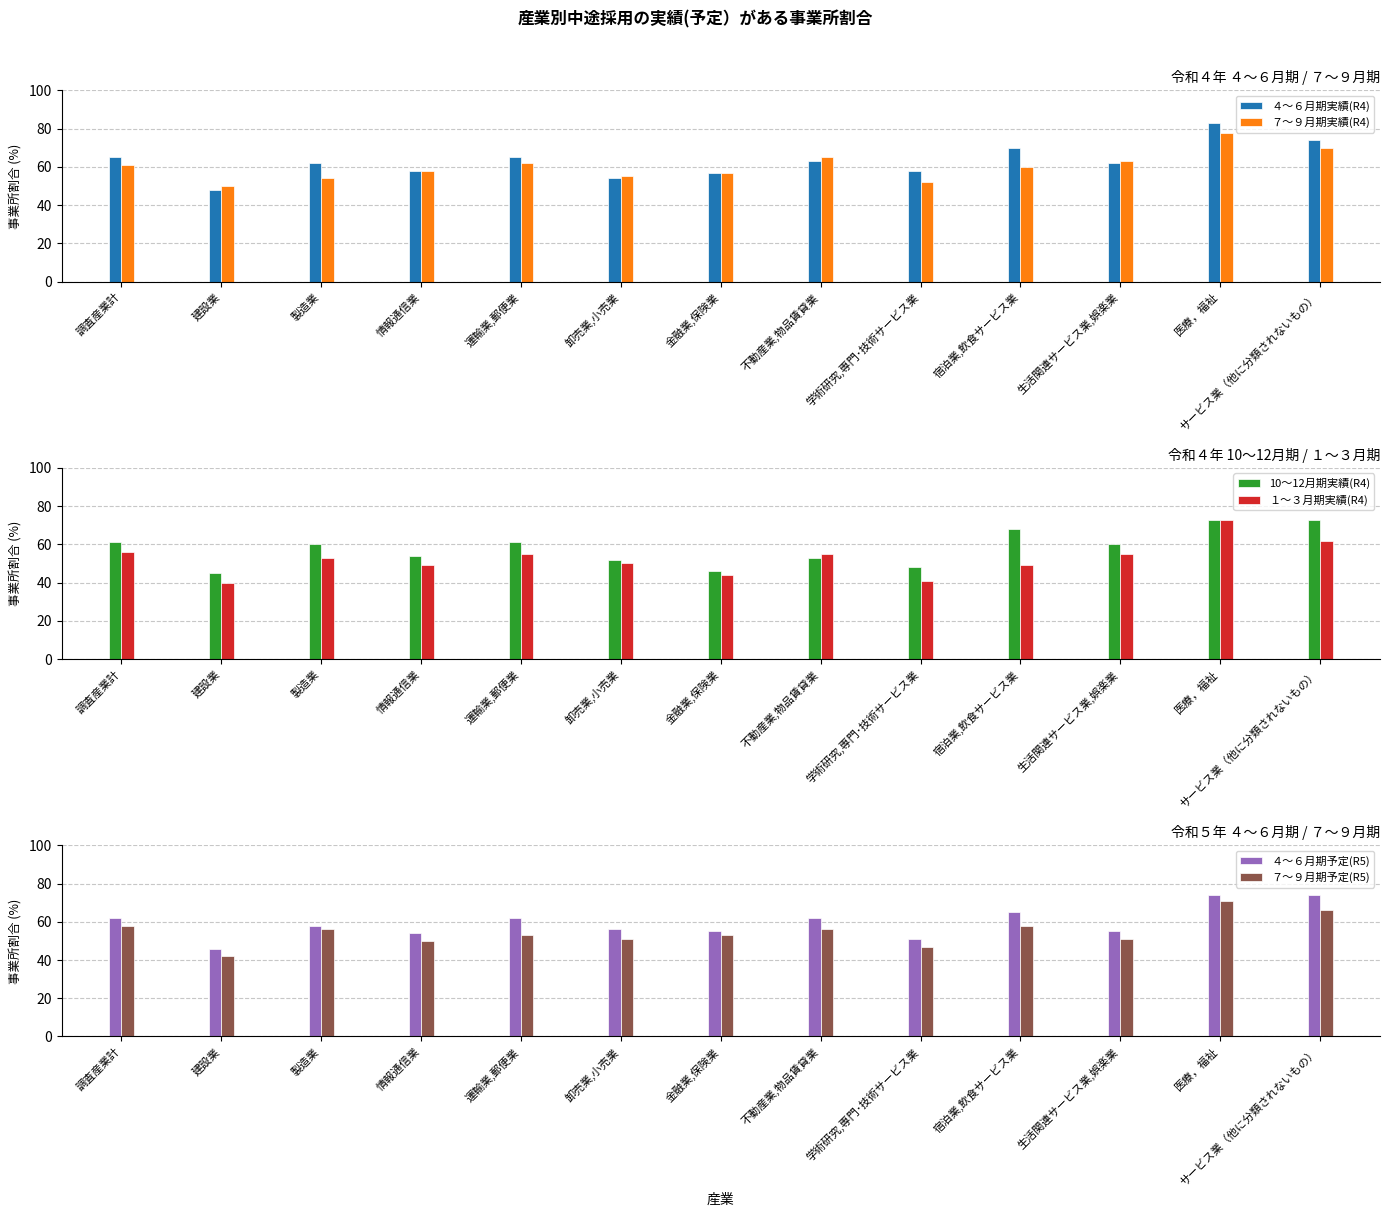

Which series has the largest range (max minus min)?

４～６月期実績(R4)